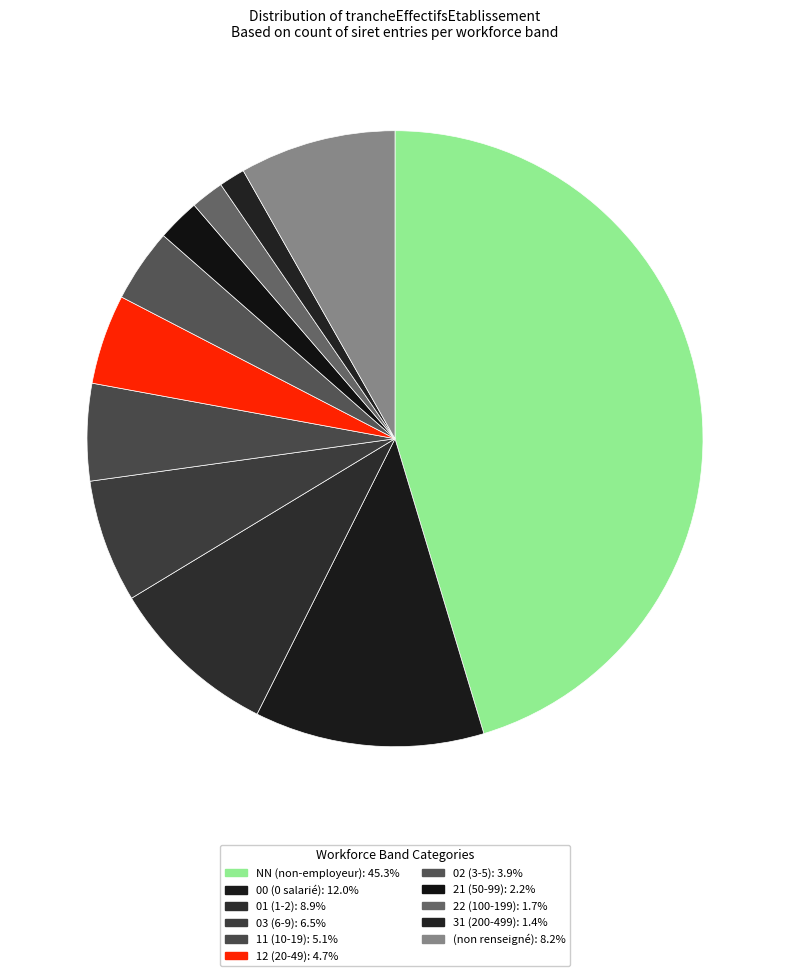

Which slice is the largest?

NN